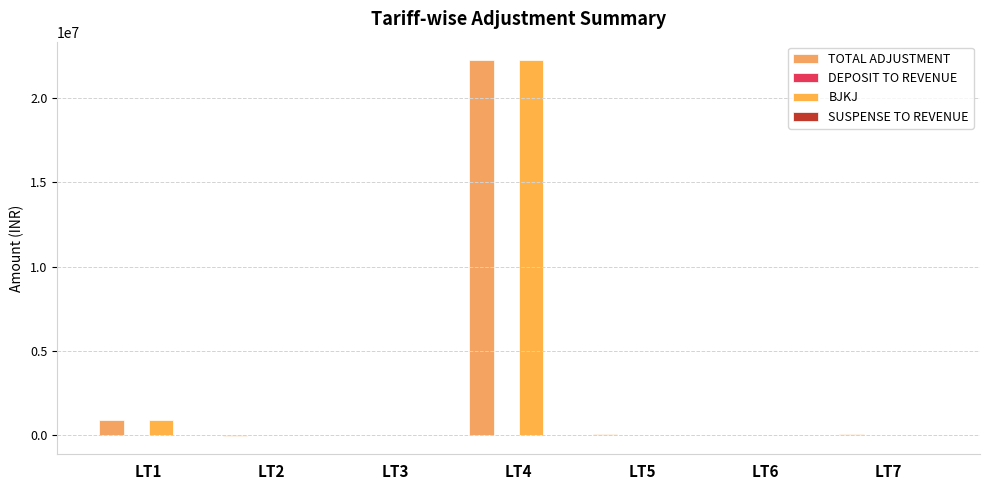

What is the average value of the DEPOSIT TO REVENUE series?

5616.7